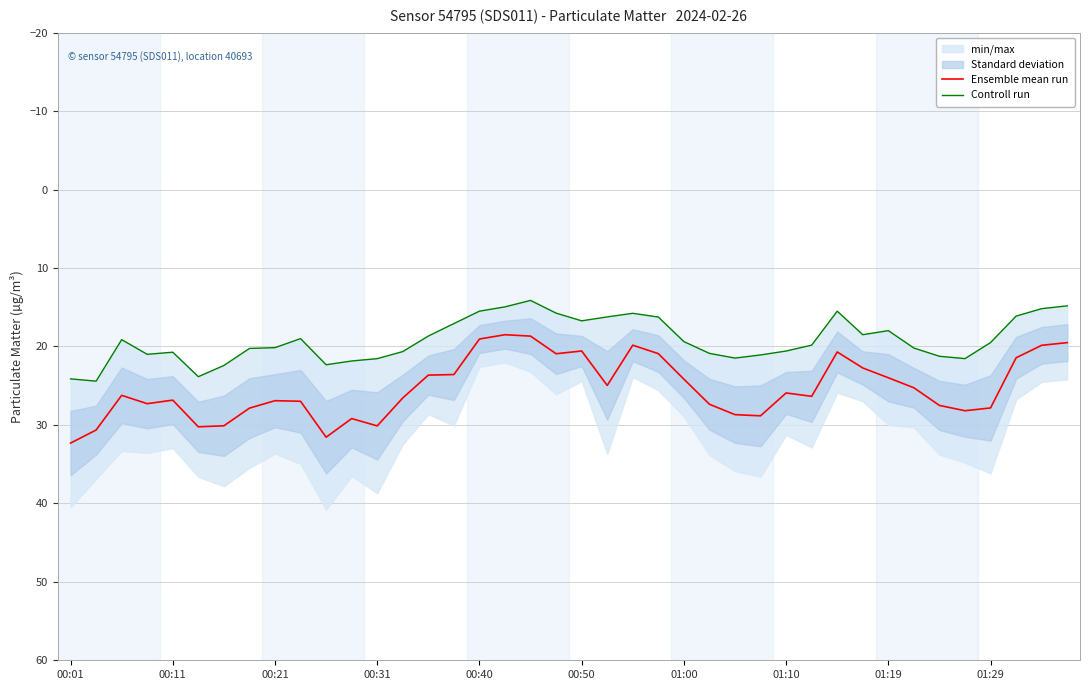

True or false: Controll run and Ensemble mean run cross at least once.

False